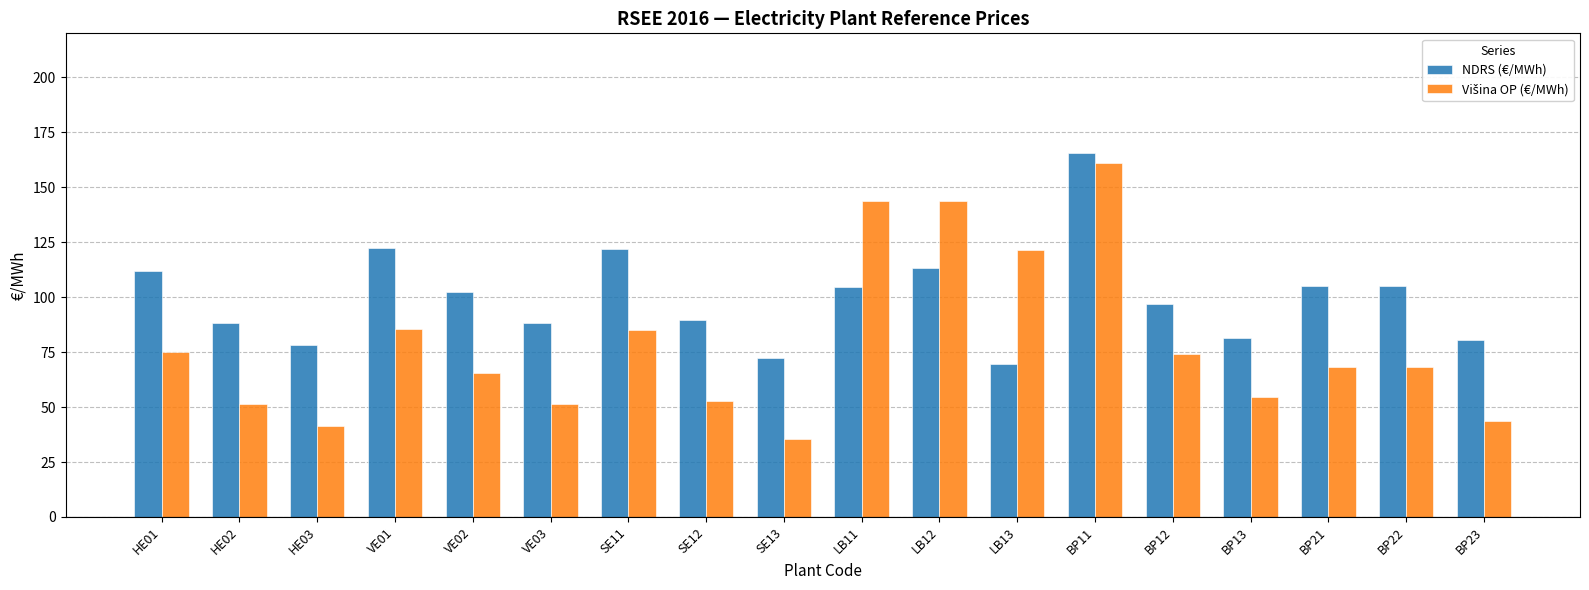

At which category does the chart reach its minimum across all series?

SE13